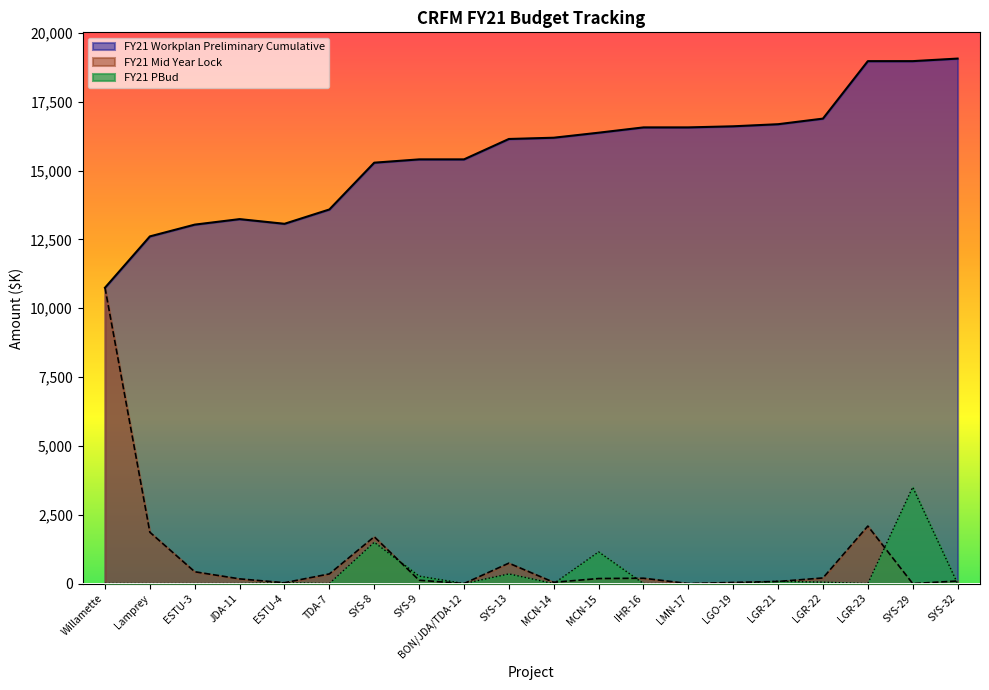

What is the maximum value shown in the chart?

19071.0